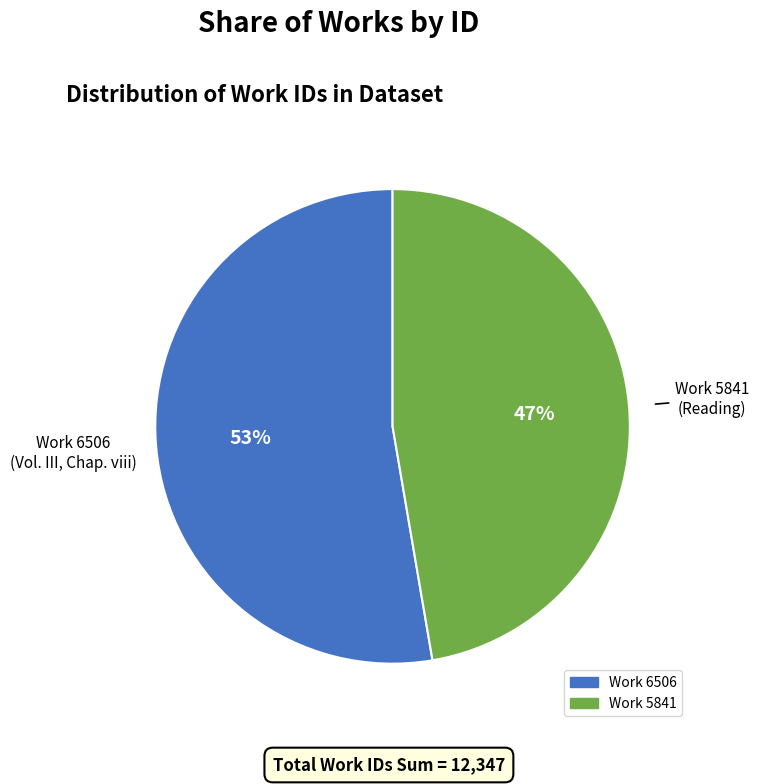

To the nearest percent, what is the average slice percentage?

50%